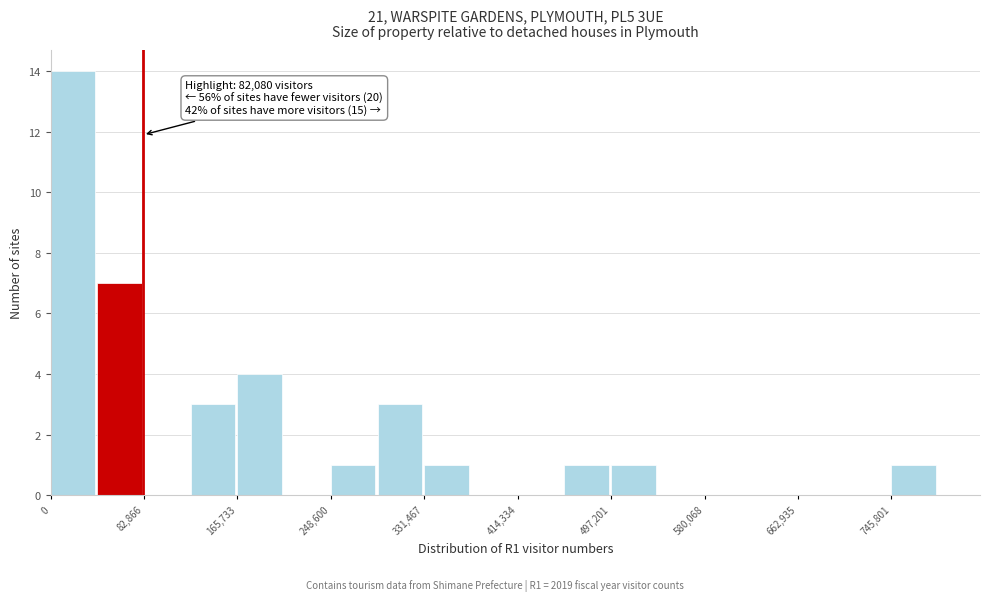

Over which range of the x-axis is the bar tallest?

0 to 40000